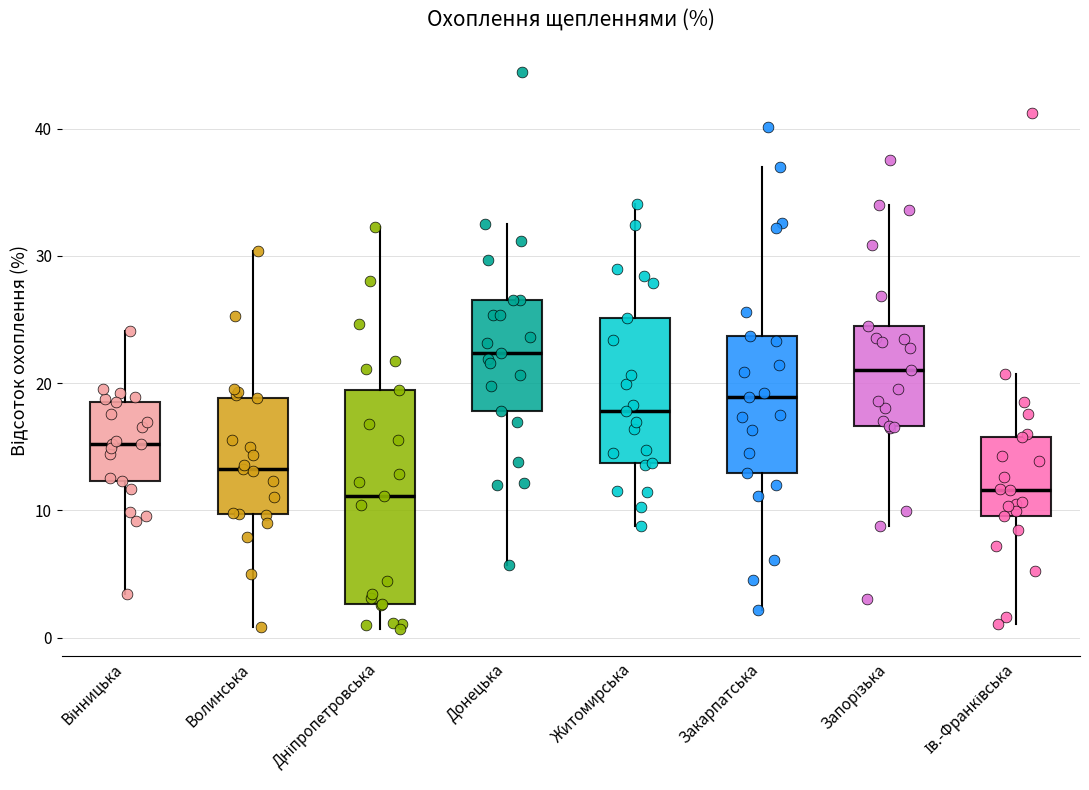

Which box is the tallest, from its lower edge to its upper edge?

Дніпропетровська